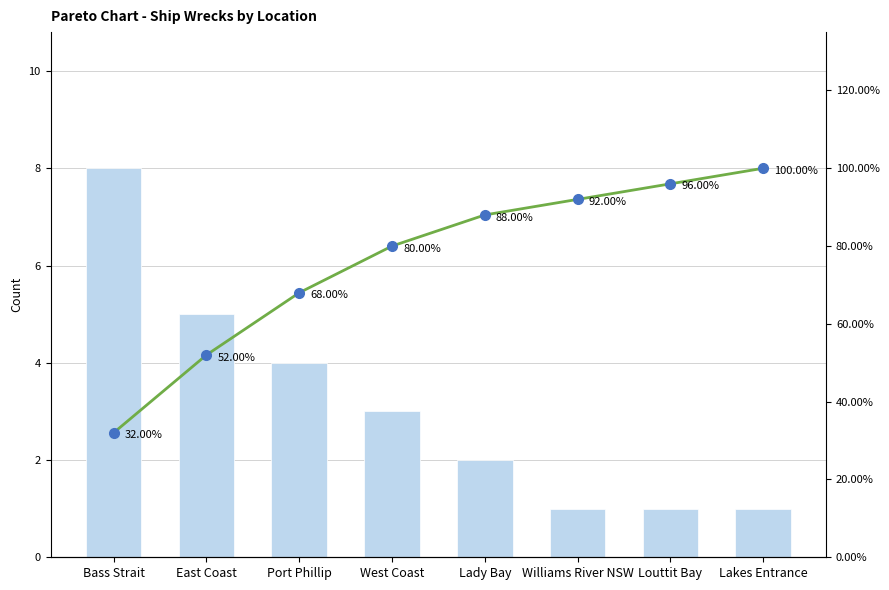

What is the total value across all series at Bass Strait?

40